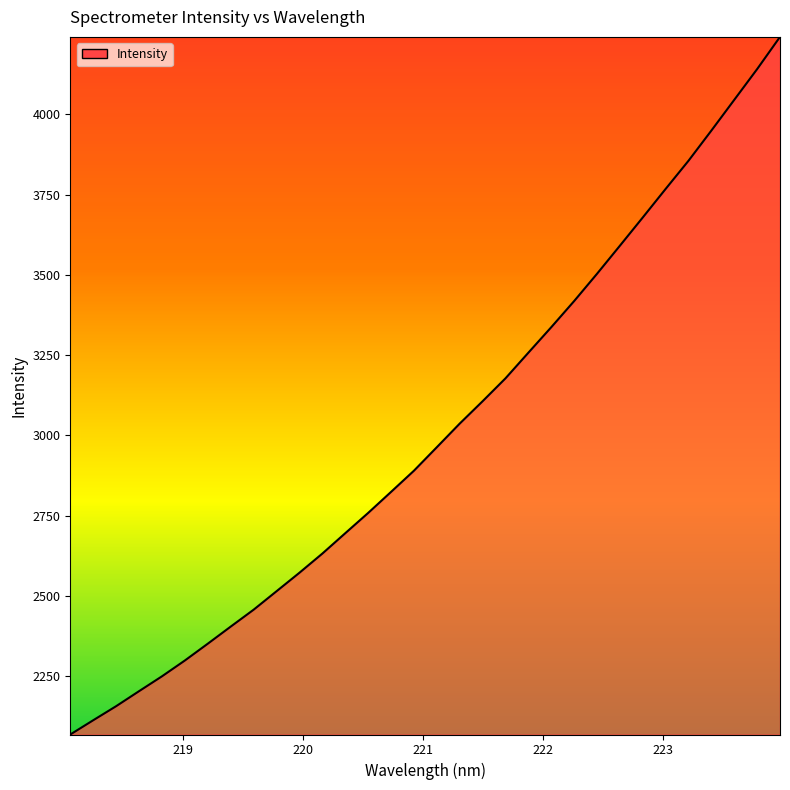

What is the difference between the maximum and minimum values?

2174.2